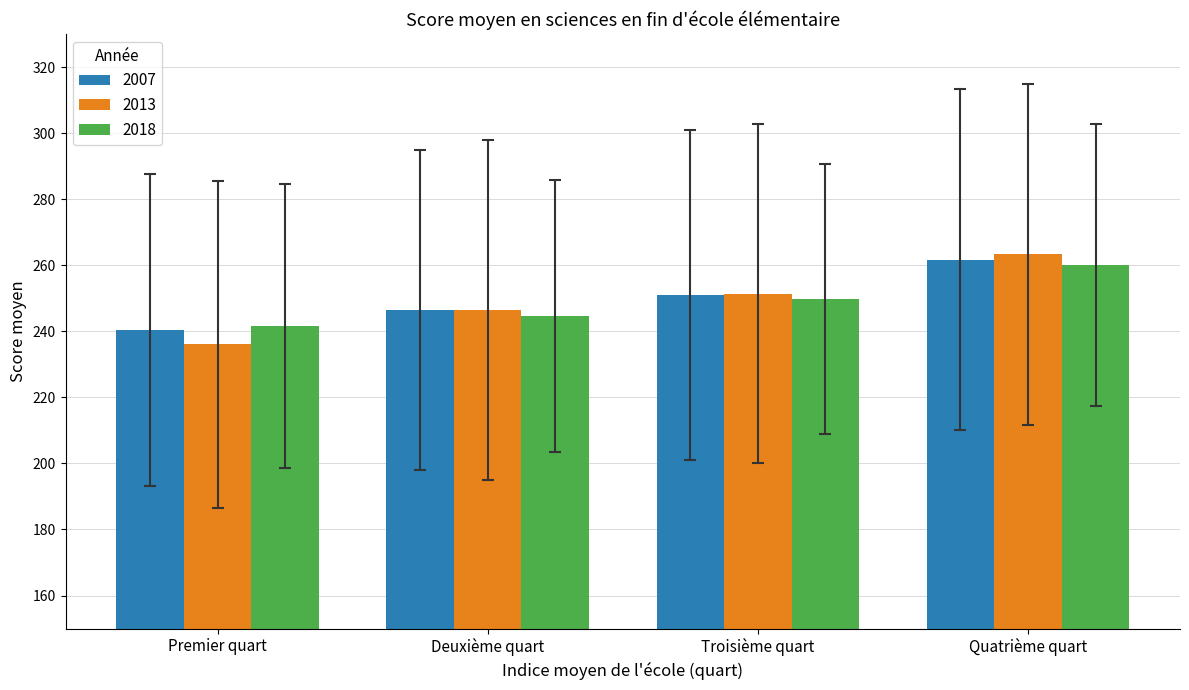

True or false: 2018 has a value of 244.6 at Deuxième quart.

True